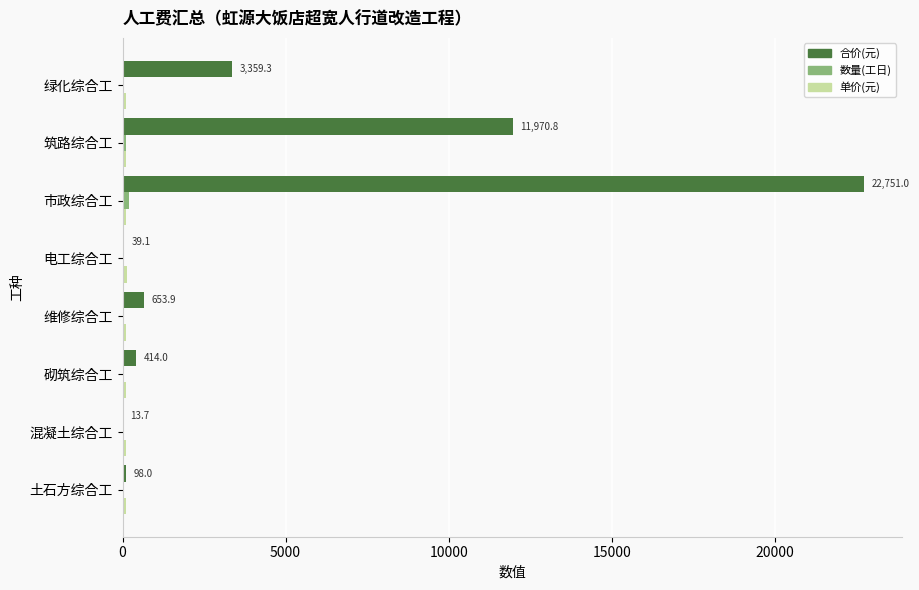

What is the maximum value shown in the chart?

22751.0